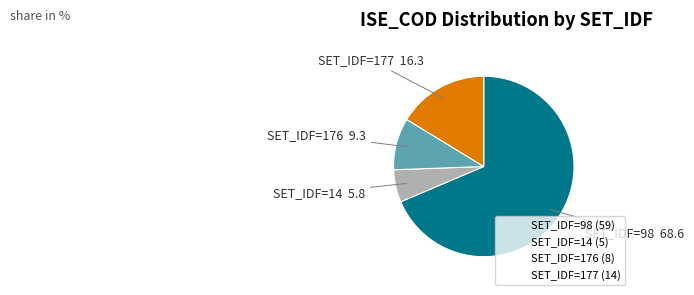

Is there any slice that represents more than half of the pie?

Yes